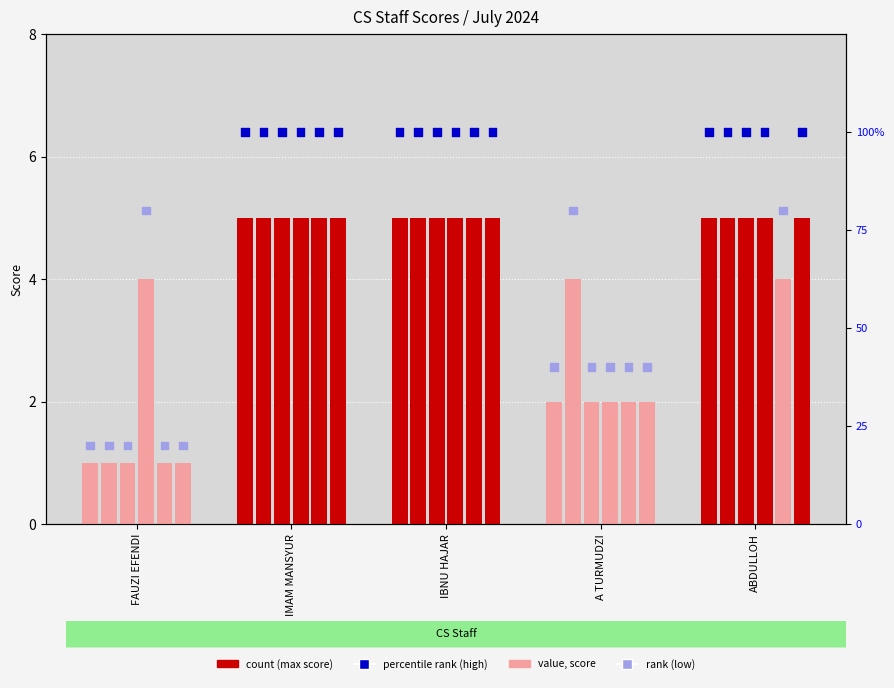

Which has a higher value, FAUZI EFENDI or IBNU HAJAR?

IBNU HAJAR